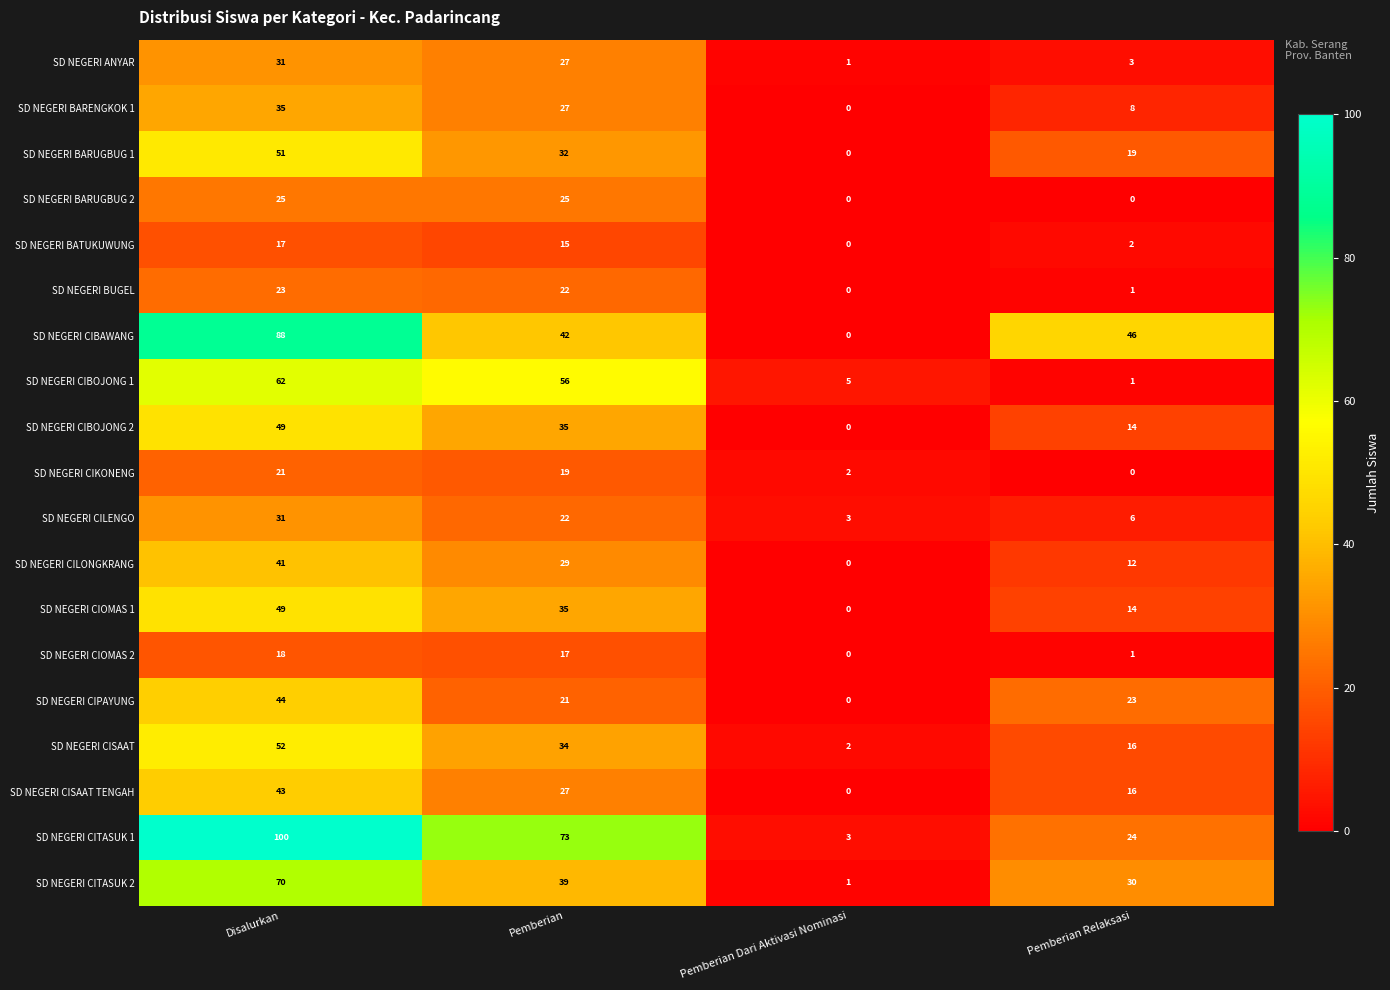

How many values in the SD NEGERI CIBOJONG 2 series are below 35?

2